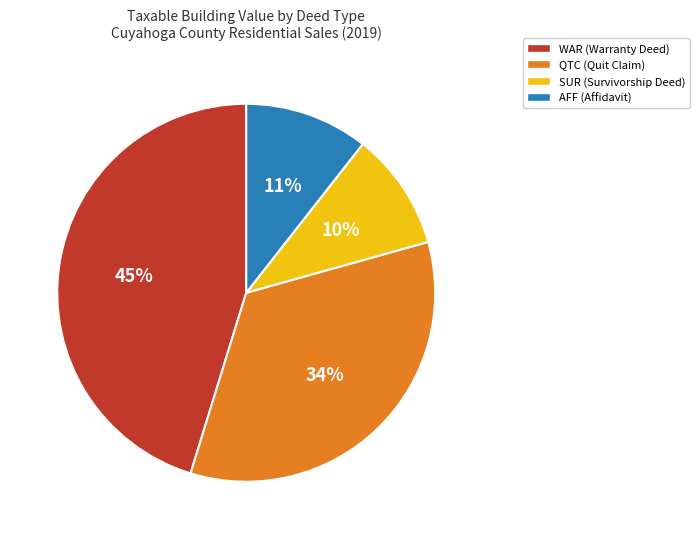

Is there any slice that represents more than half of the pie?

No